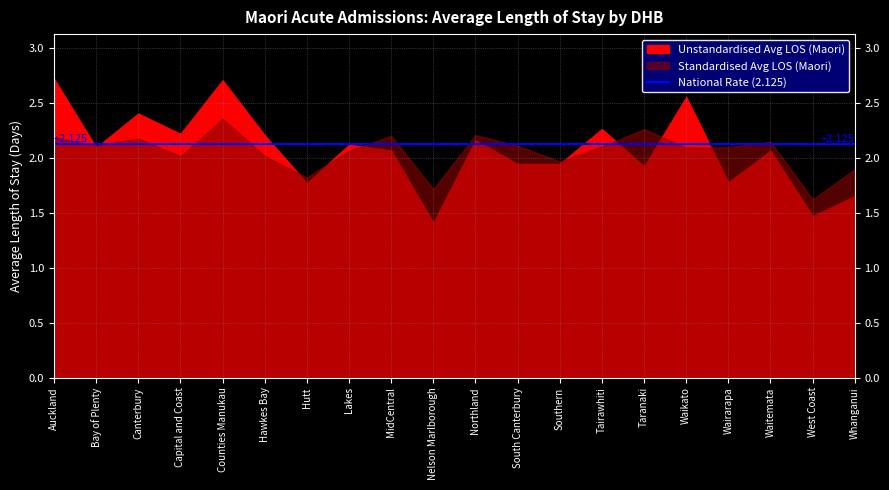

What position from the left is Waikato?

16